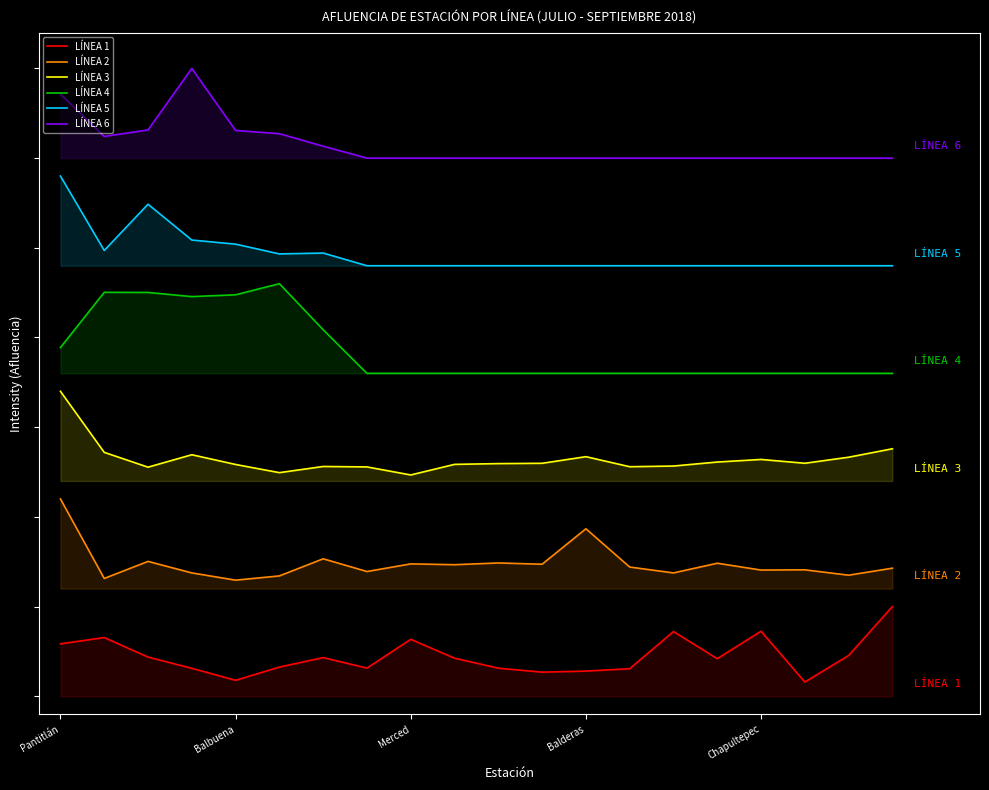

At how many categories does at least one series exceed 3949458?

20